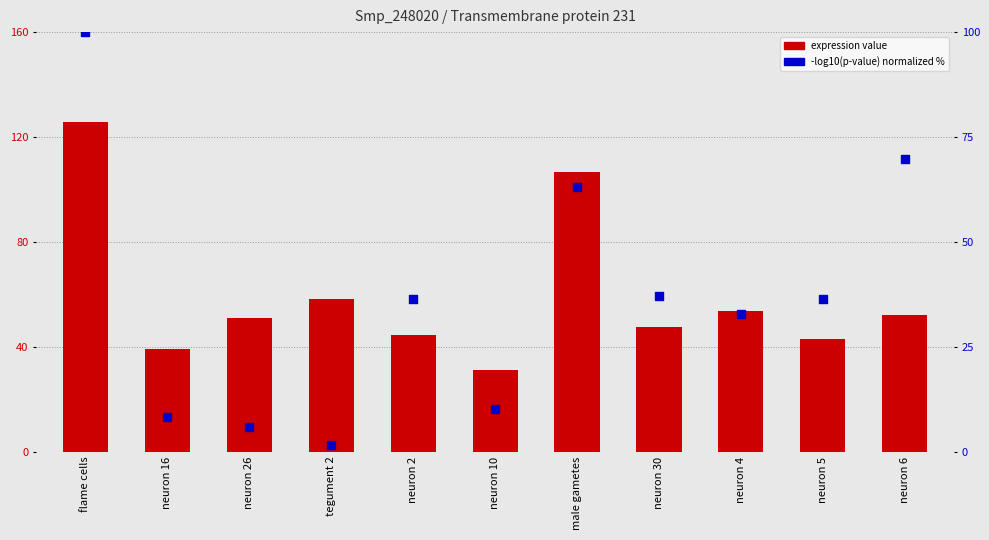

What is the total value across all series at male gametes?

169.8